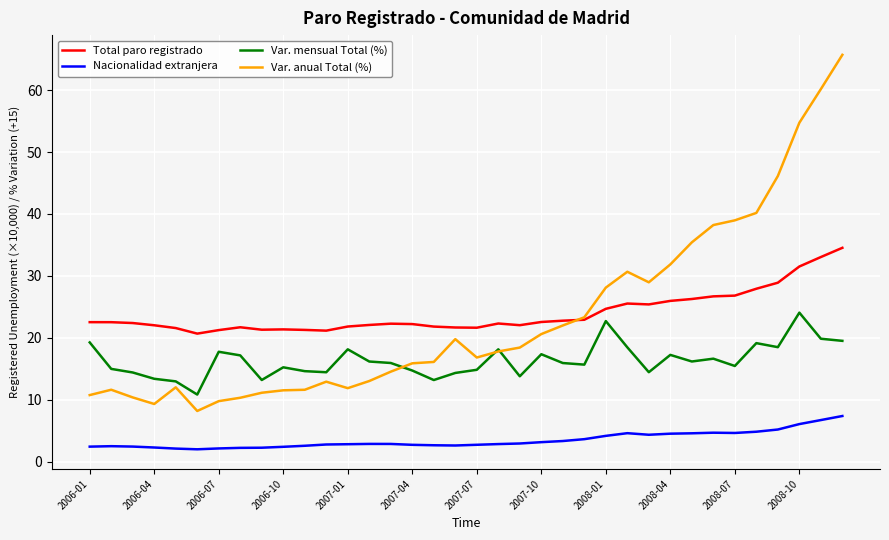

True or false: Total paro registrado and Var. mensual Total (%) cross at least once.

False